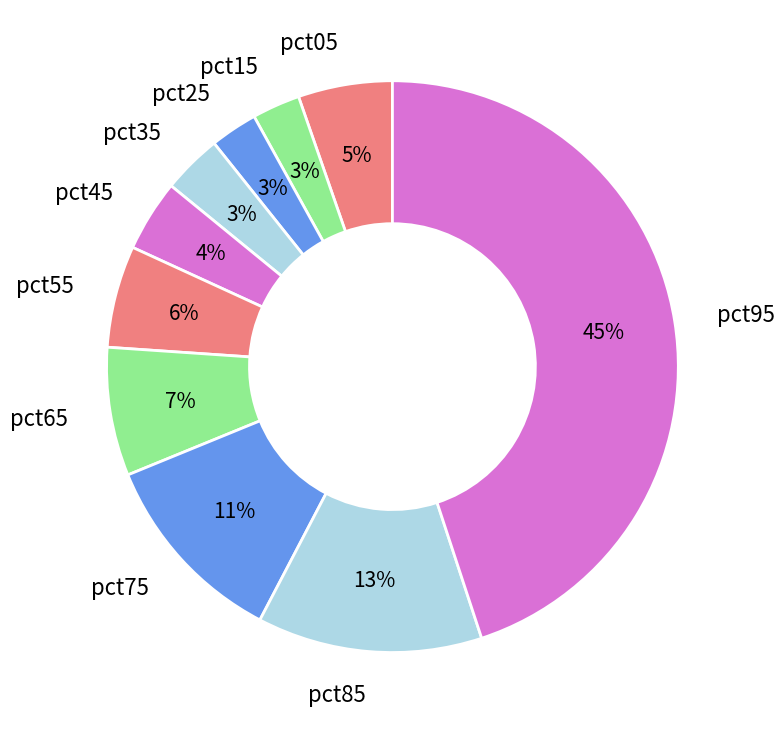

What percentage is the pct35 slice, to the nearest percent?

3%